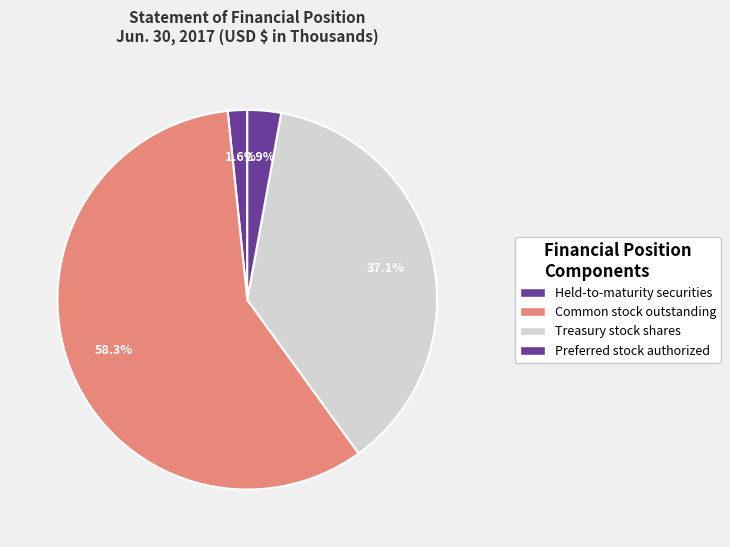

How many slices are in this pie chart?

4